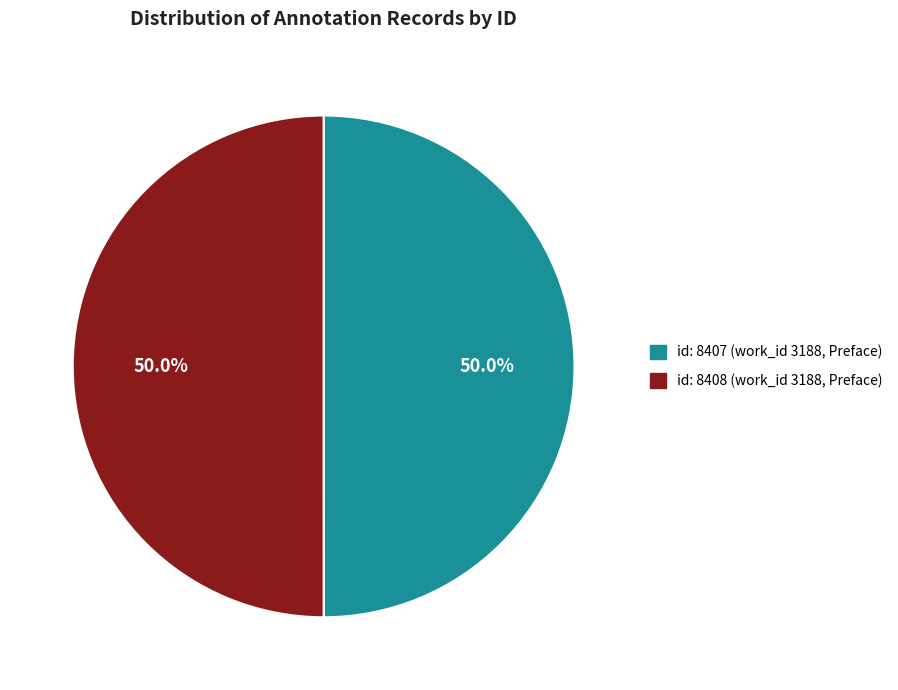

What is the ratio of the value at id: 8407 (work_id 3188, Preface) to the value at id: 8408 (work_id 3188, Preface)?

1.0